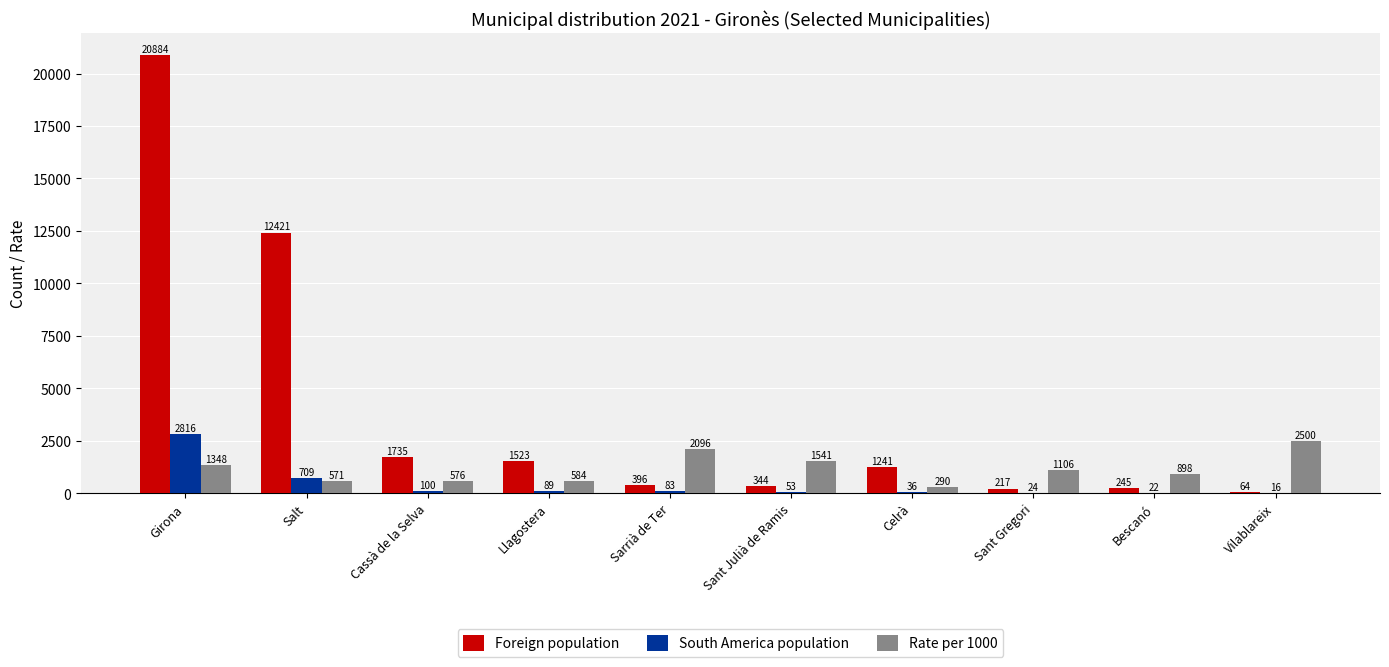

What is the approximate value of South America population at Sarrià de Ter, to the nearest 100?

100